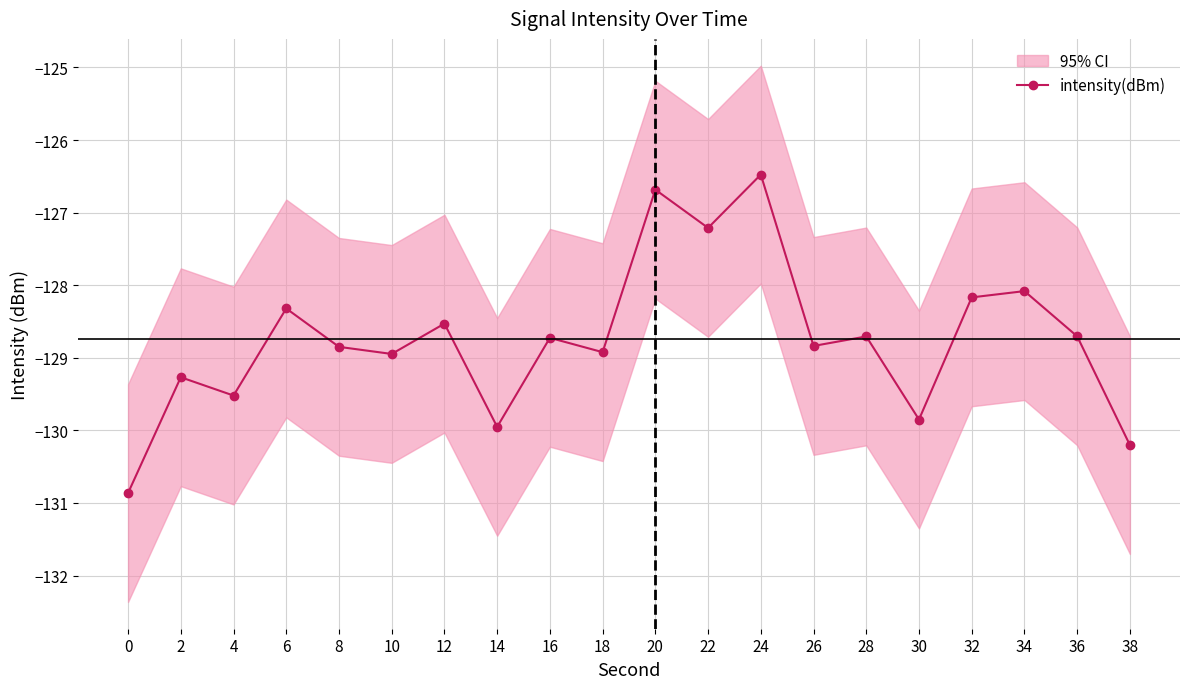

True or false: the data has more than 1 interior local peaks.

True